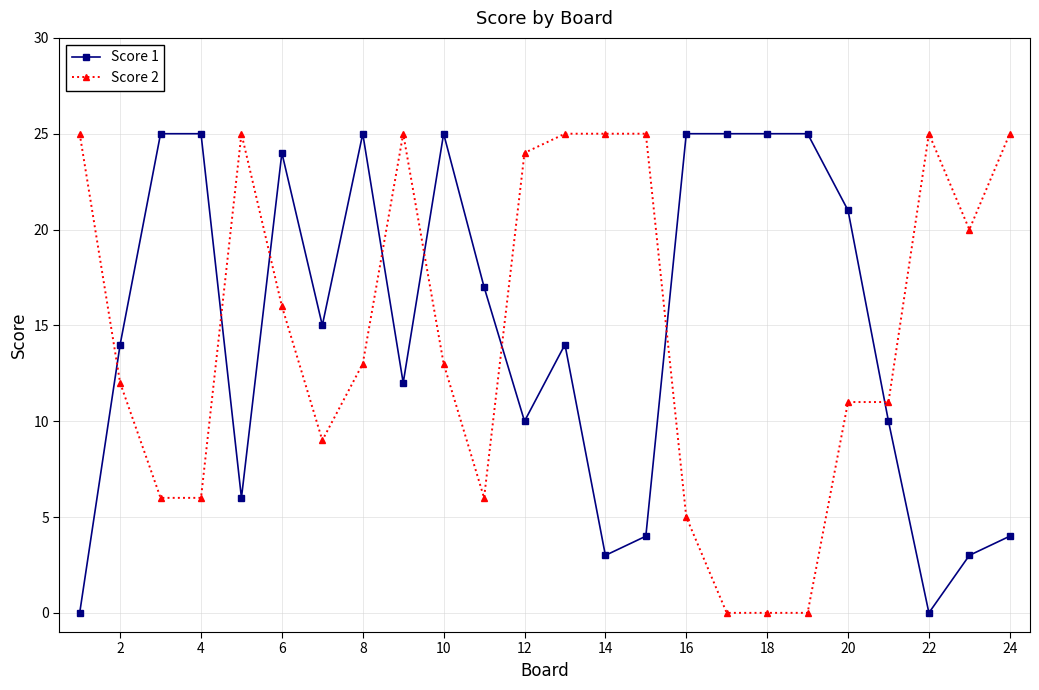

How many data points in Score 1 are less than 15?

12